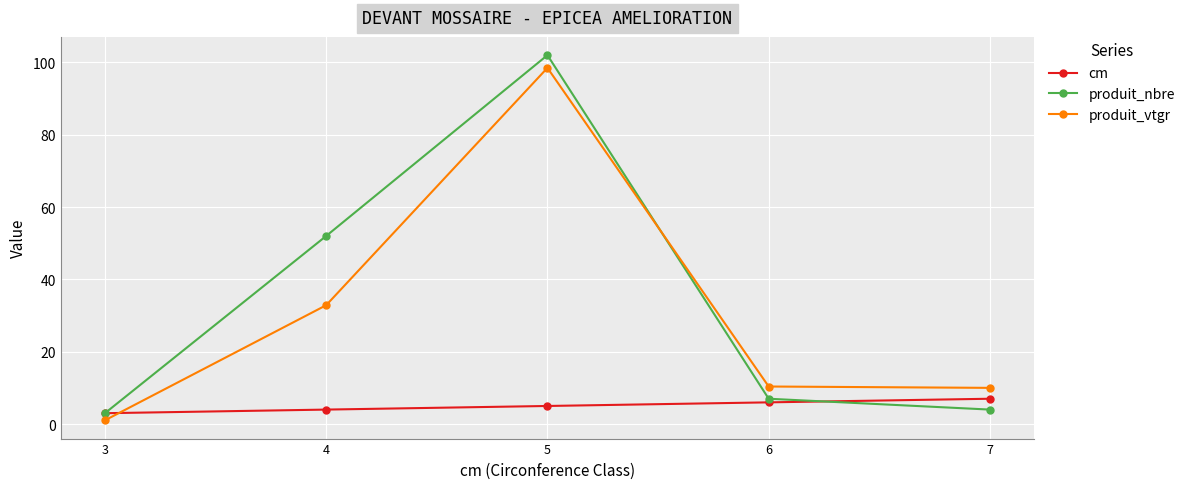

The cm series shows 3.0 at 3. True or false?

True